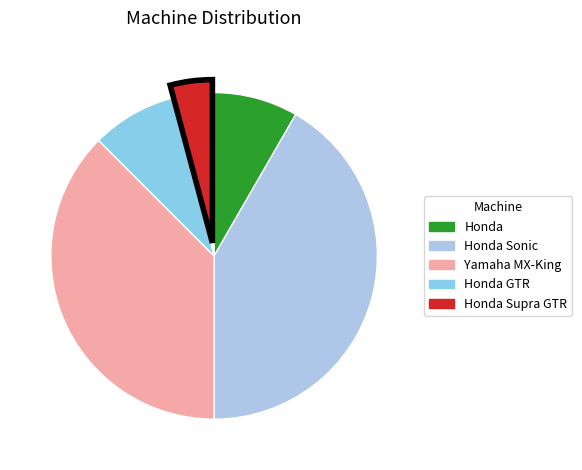

Count the number of slices in the pie.

5